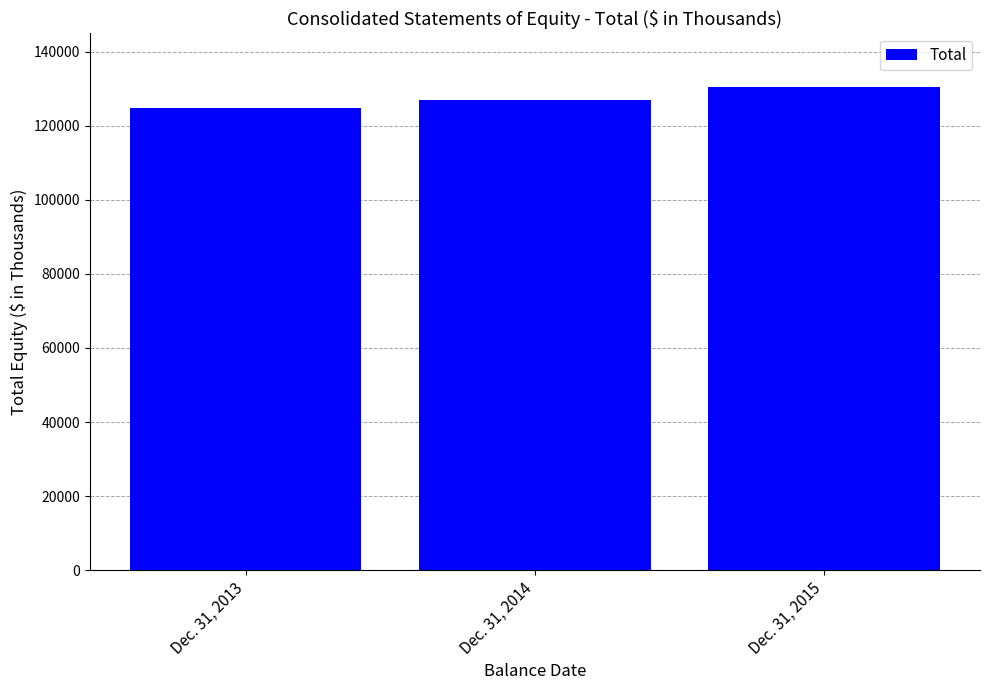

What is the approximate value at Dec. 31, 2015, to the nearest 10?

130520